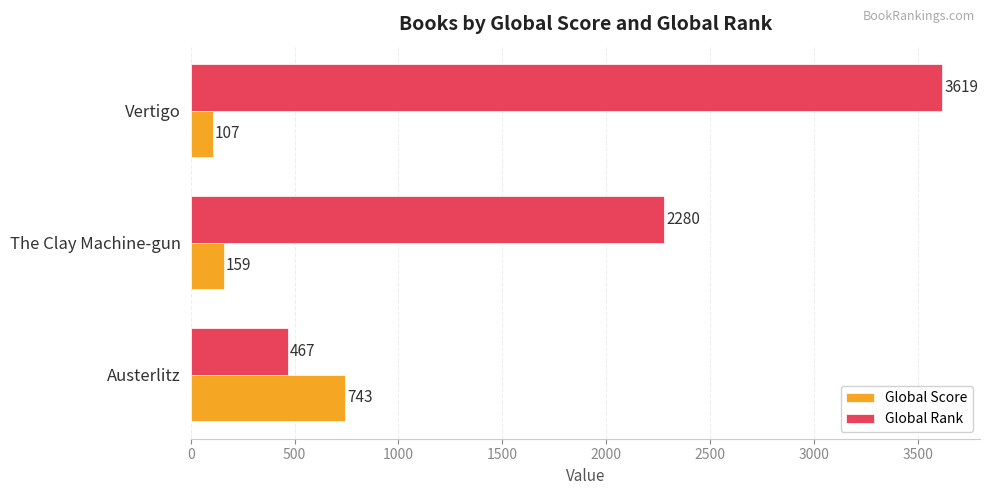

What is the smallest value displayed?

107